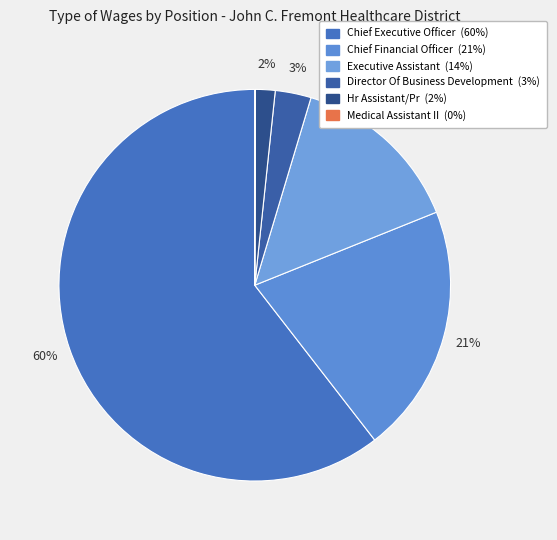

Is there a majority slice in this chart?

Yes